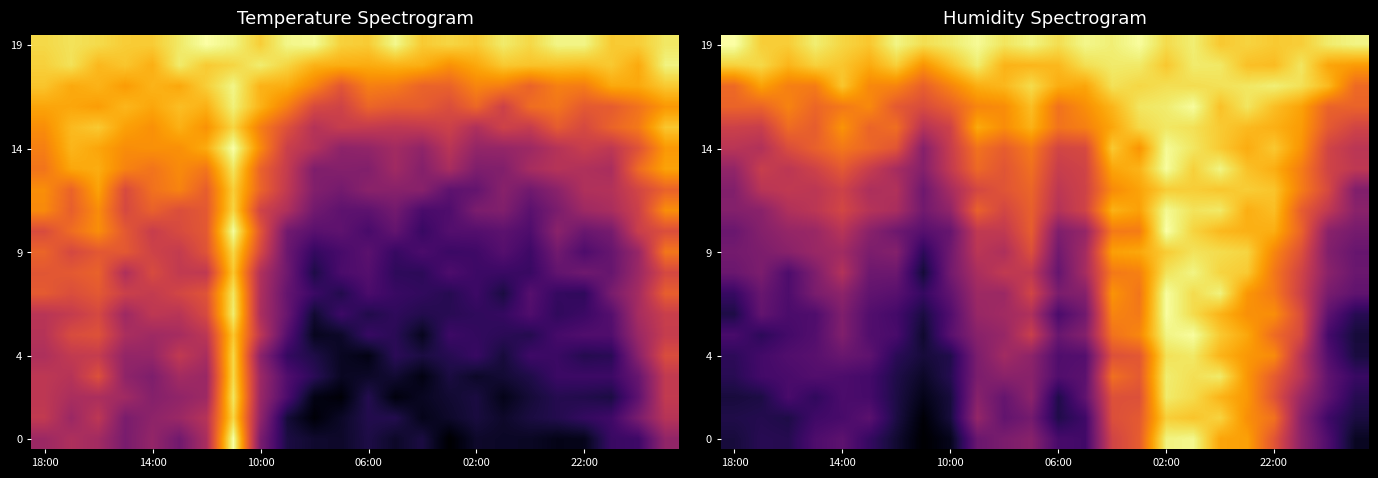

At which label does 19 reach its peak?

18:00